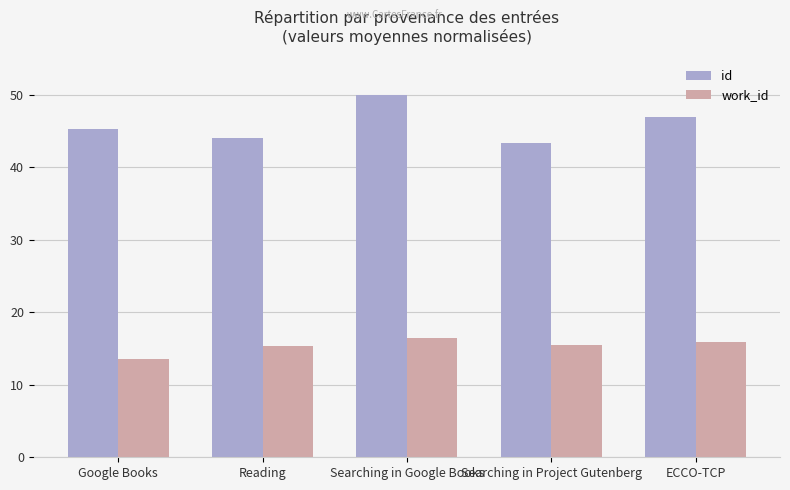

What is the difference between the maximum and second lowest values in the id series?

6.0